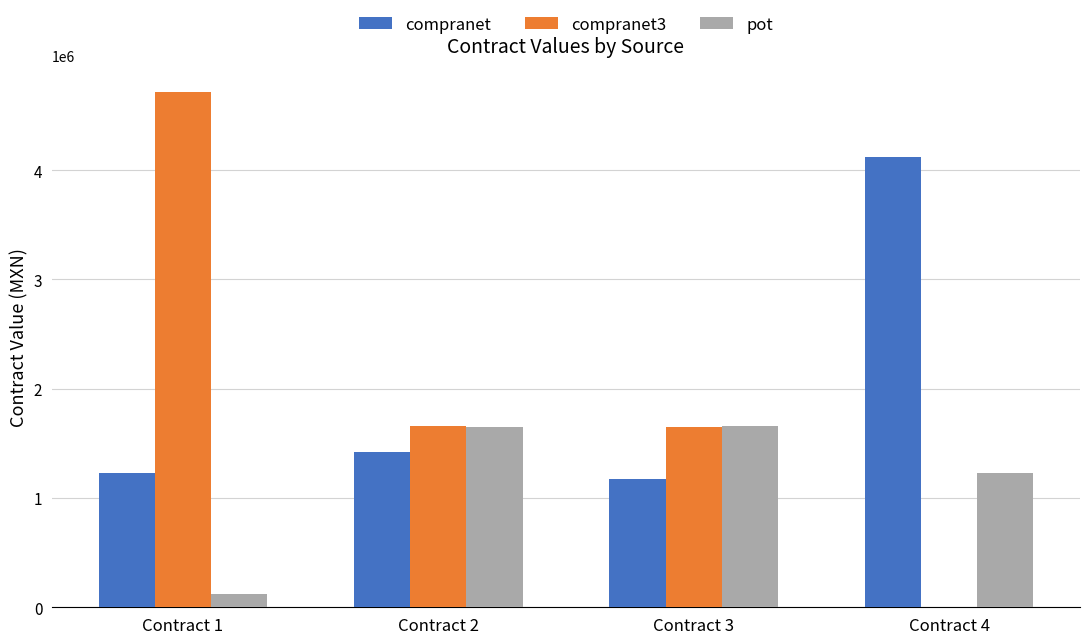

What is the sum of all pot values?

4653384.7